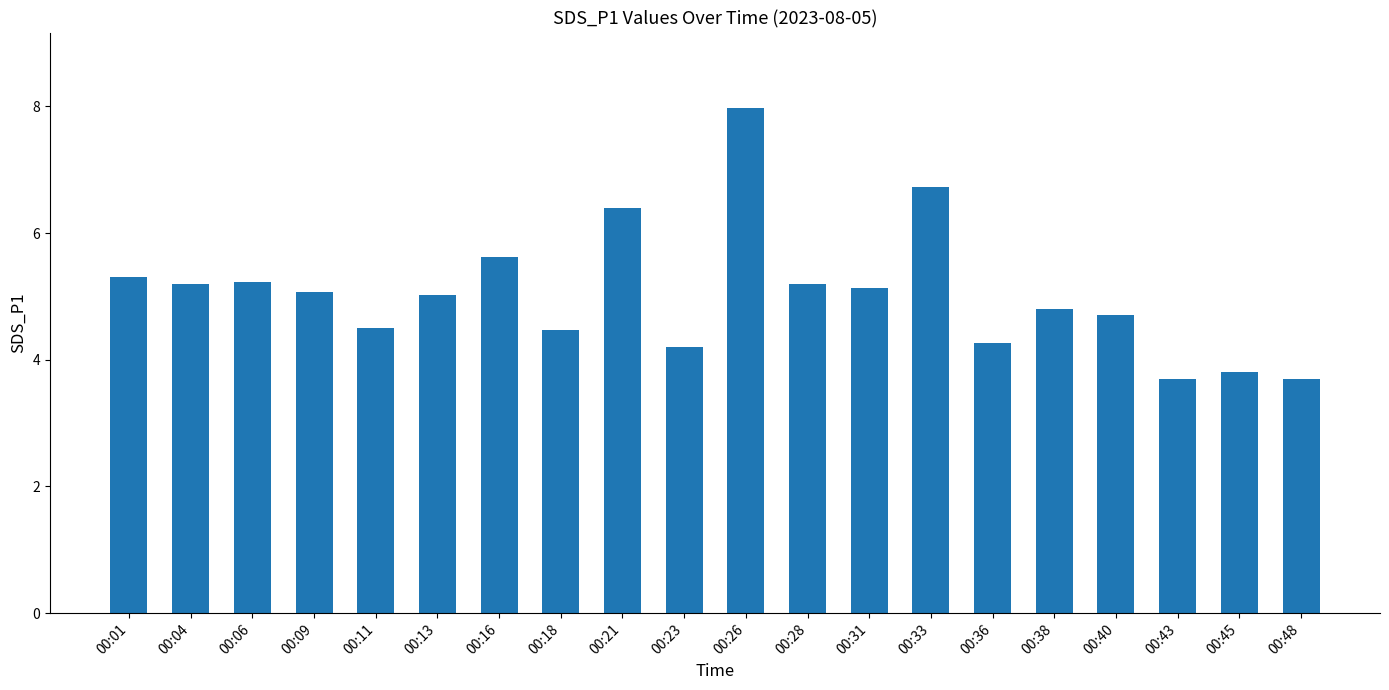

Is it true that the value at 00:26 is 13.8?

False